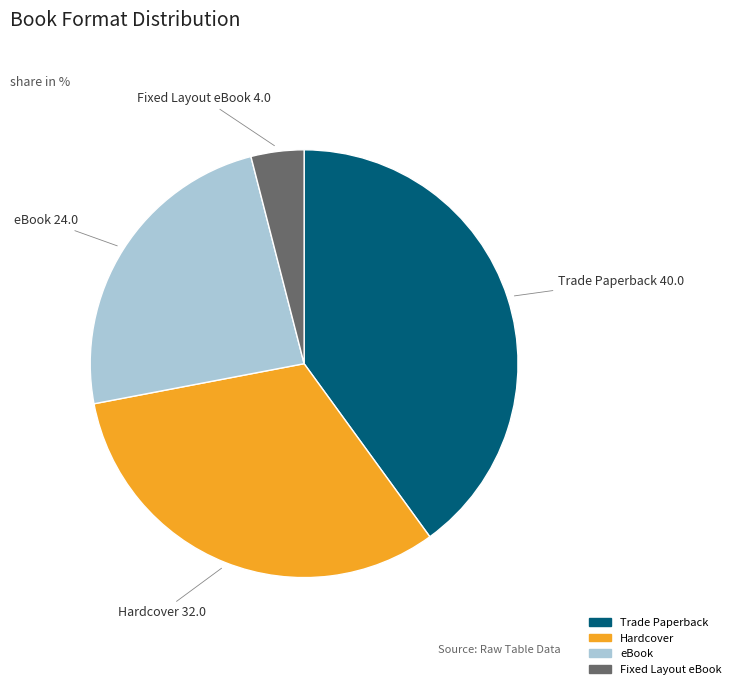

Does any single category account for the majority?

No